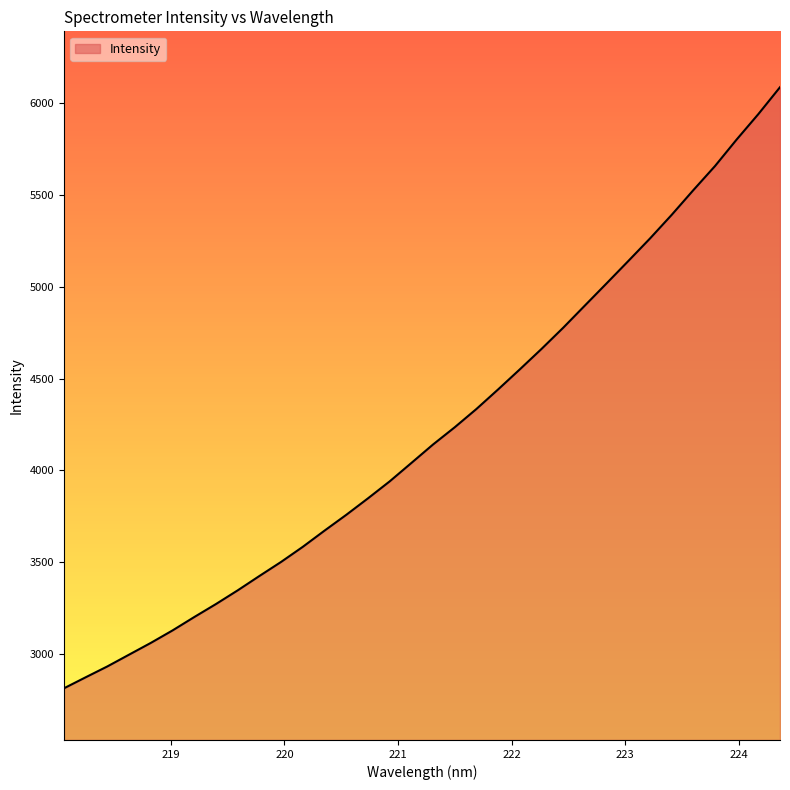

What is the smallest value displayed?

2813.1